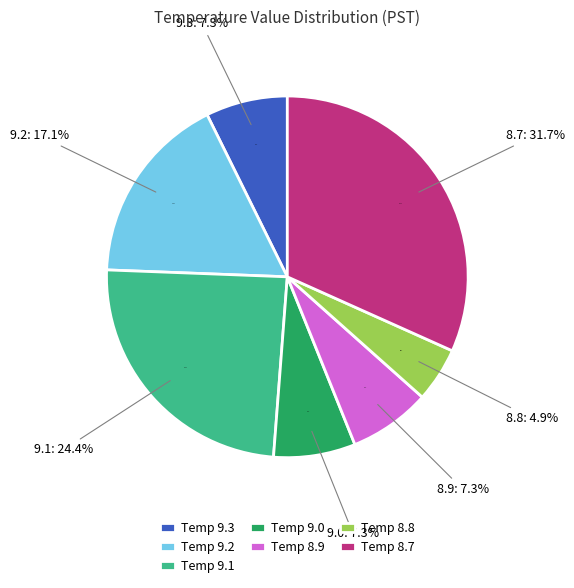

What is the ratio of the value at 9.0 to the value at 8.8?

1.5